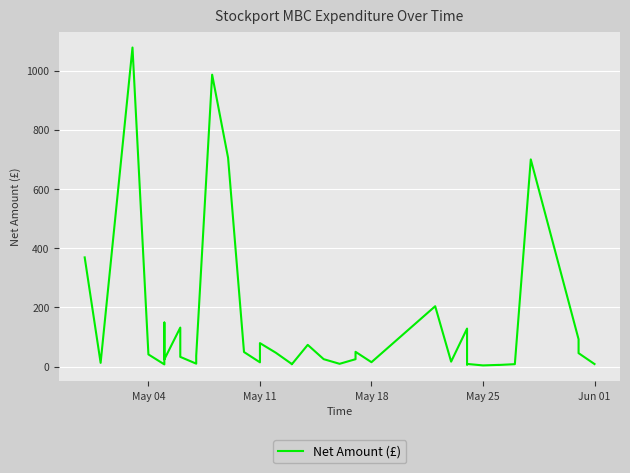

Is it true that the value at 17 is 32.6?

False